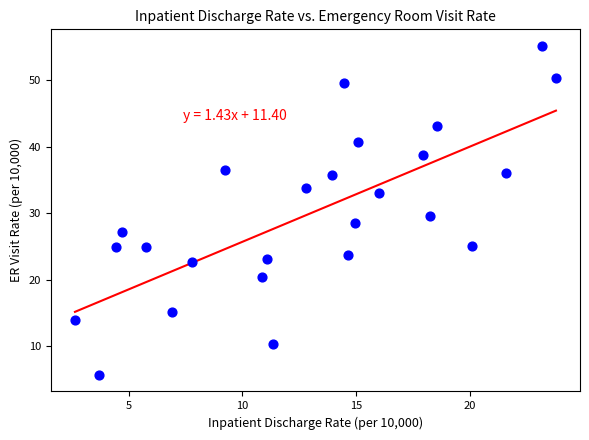

What is the range of X values (max minus min)?

21.2